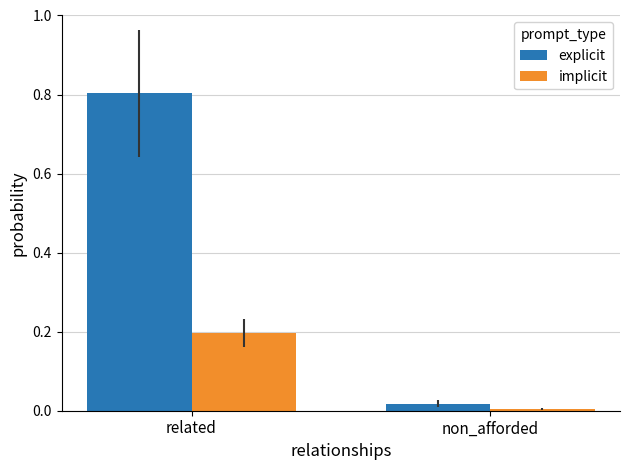

What is the difference between the maximum and minimum values in the explicit series?

0.8